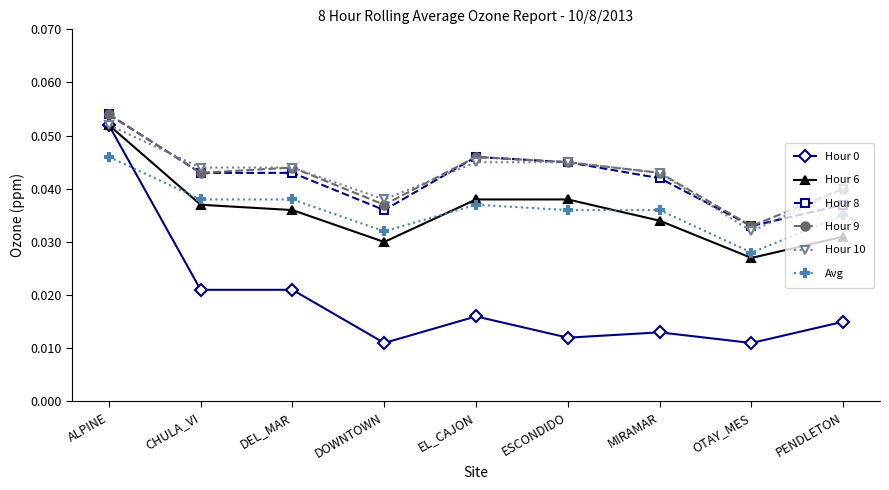

True or false: Hour 10 has a value of 0.0 at ALPINE.

False